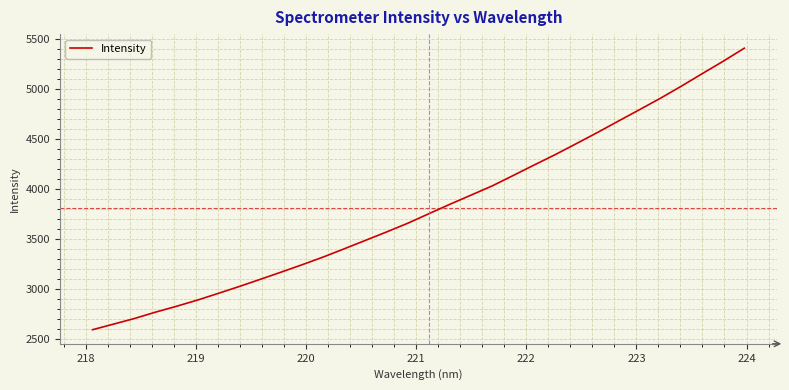

What is the difference between the maximum and minimum values?

2814.6